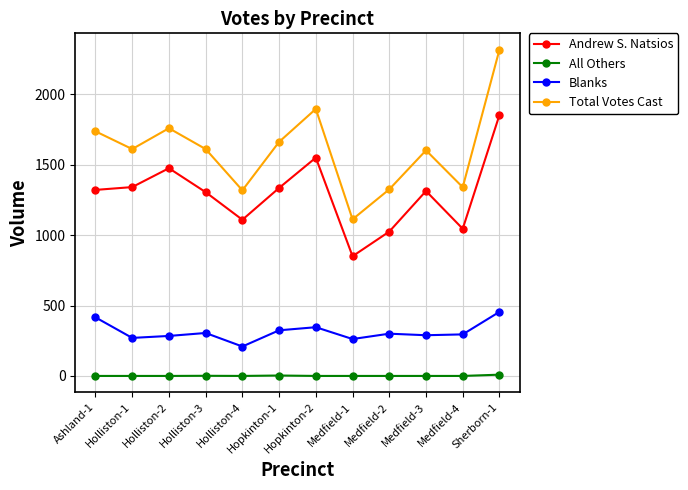

Which series changed the most between Medfield-2 and Sherborn-1?

Total Votes Cast